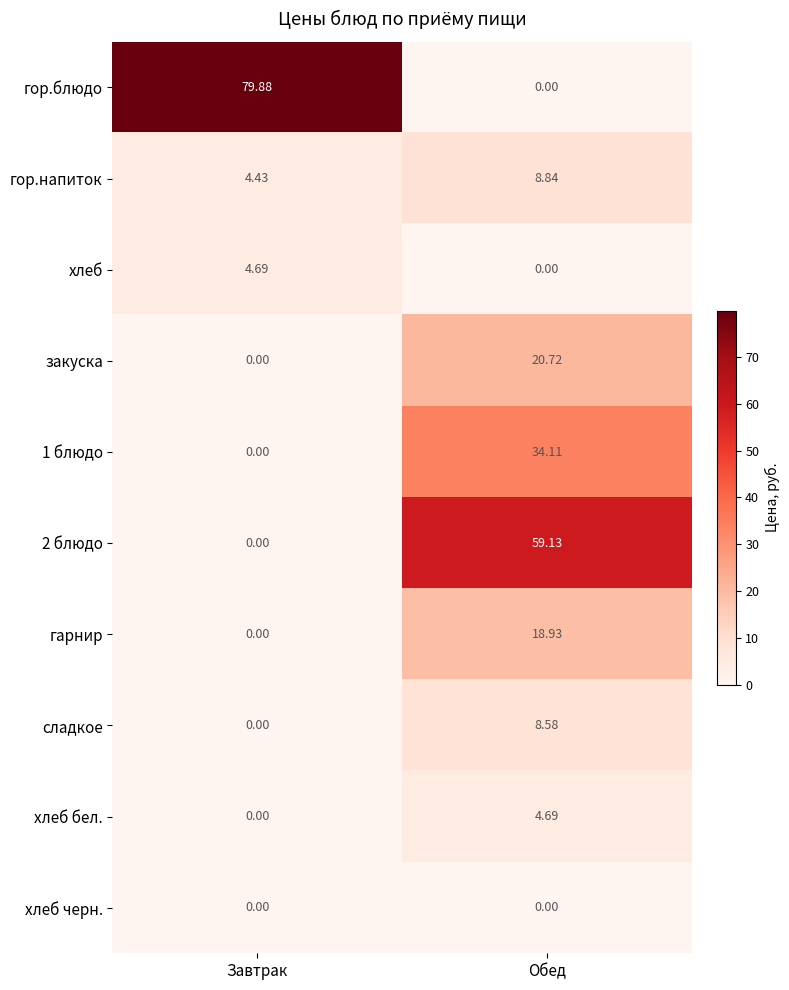

Which series has the largest range (max minus min)?

гор.блюдо